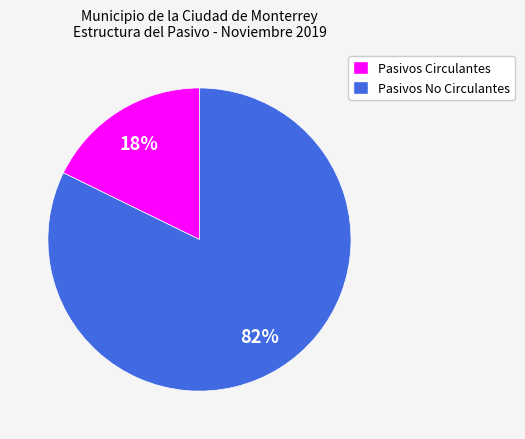

Is the sum of Pasivos Circulantes and Pasivos No Circulantes greater than half?

Yes